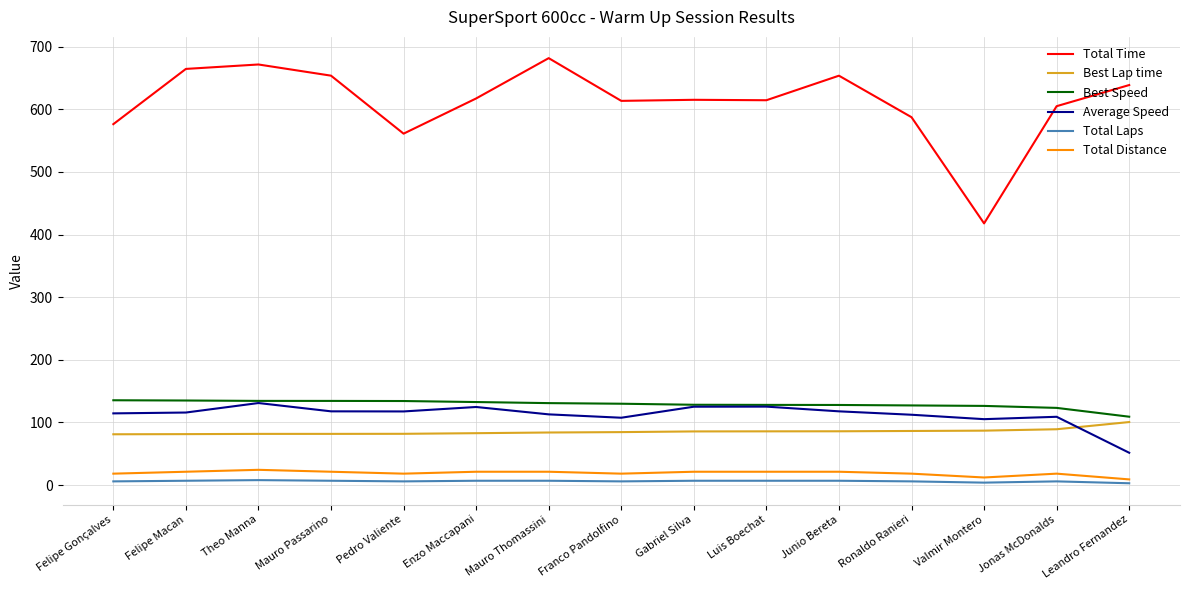

Is the value of Total Time at Luis Boechat greater than the value of Best Lap time at Ronaldo Ranieri?

Yes